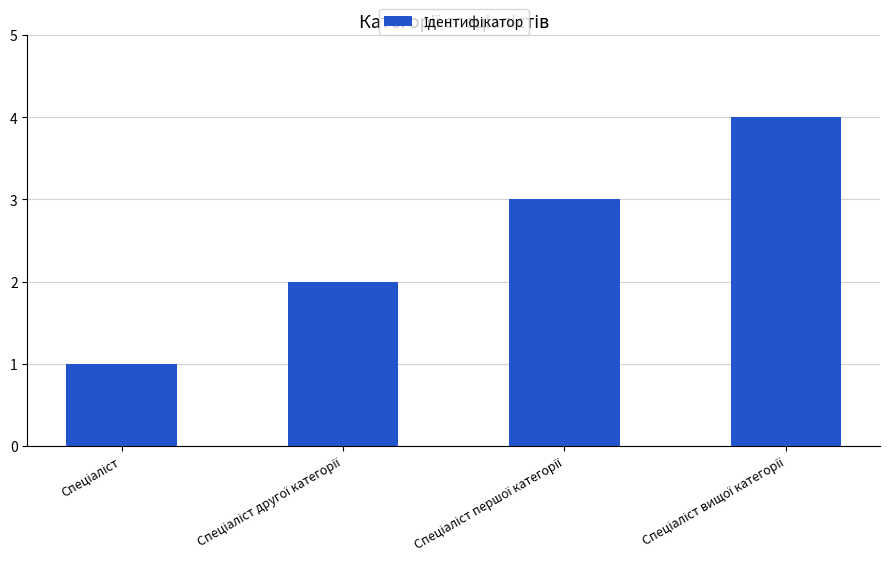

What is the greatest value displayed?

4